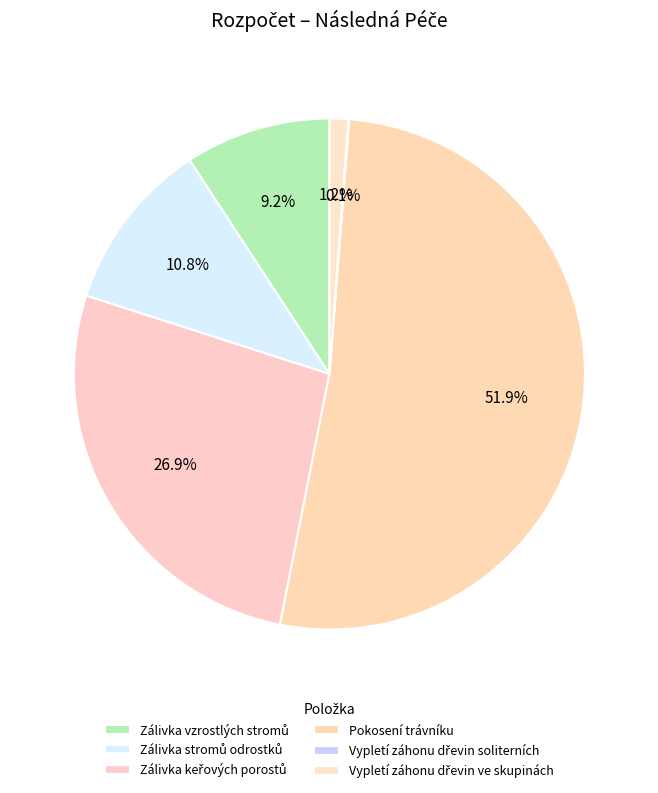

To the nearest percent, what is the difference between the Pokosení trávníku and Zálivka stromů odrostků slice percentages?

41%